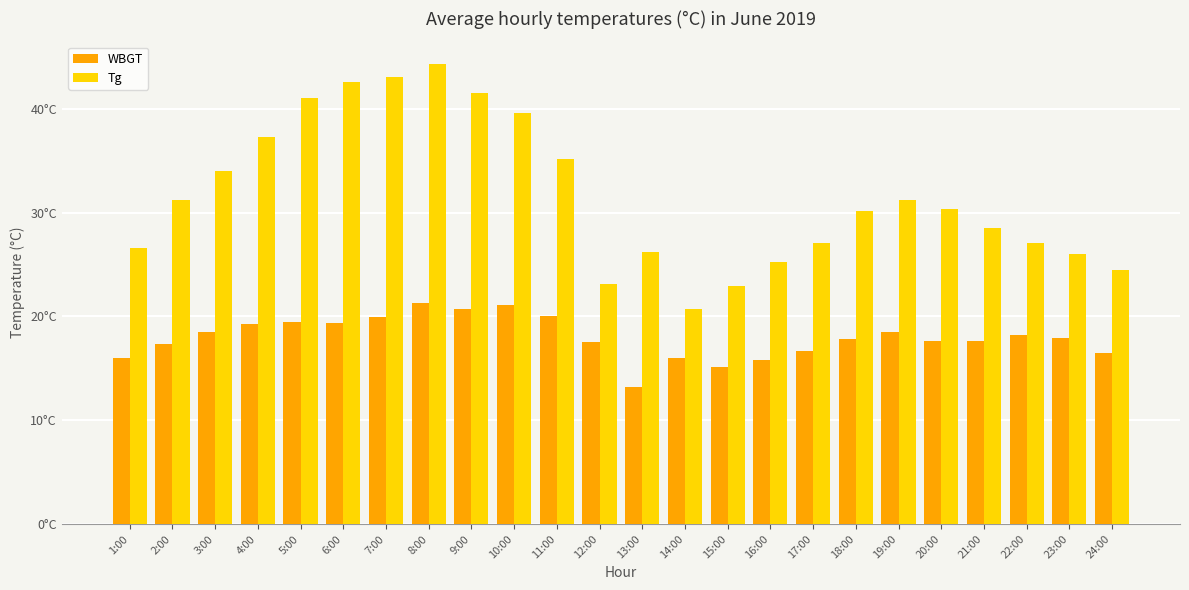

What is the maximum value for Tg?

44.3